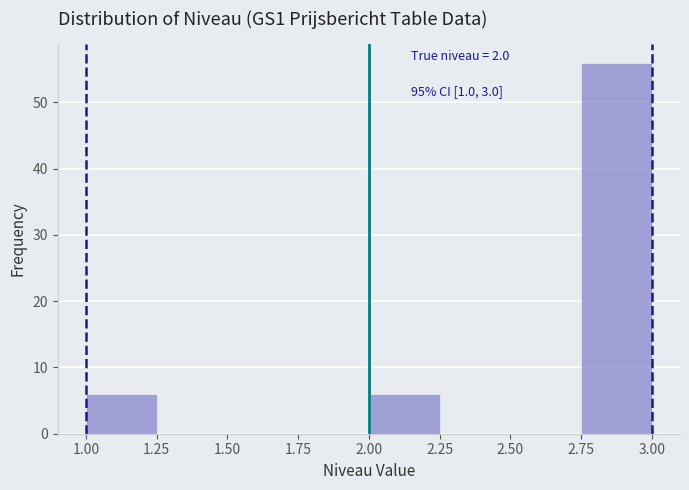

Over which range of the x-axis is the bar tallest?

2.75 to 3.00